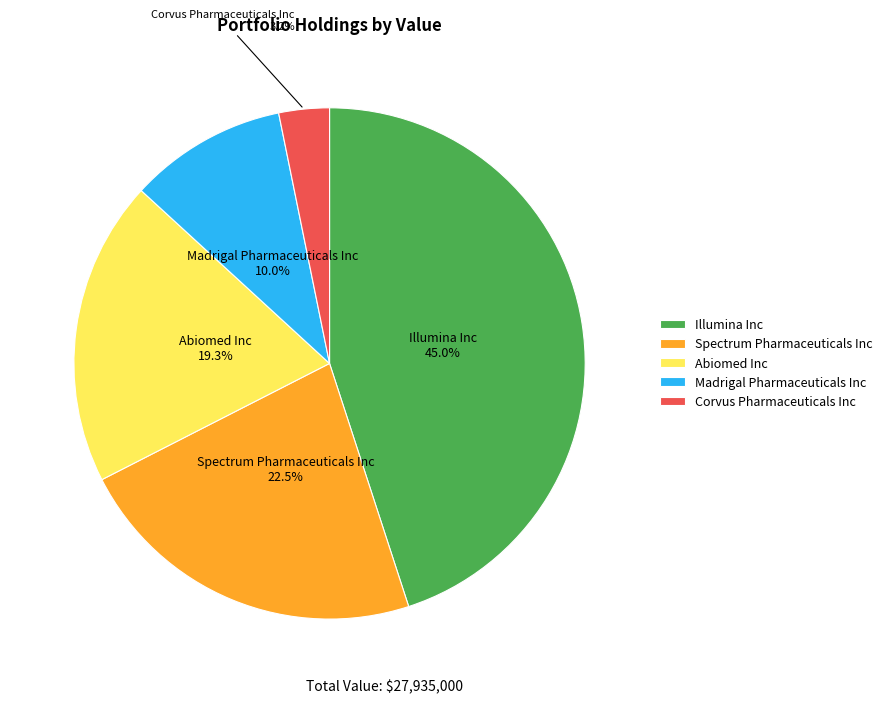

Approximately how many times larger is the value at Madrigal Pharmaceuticals Inc compared to Corvus Pharmaceuticals Inc?

3.1